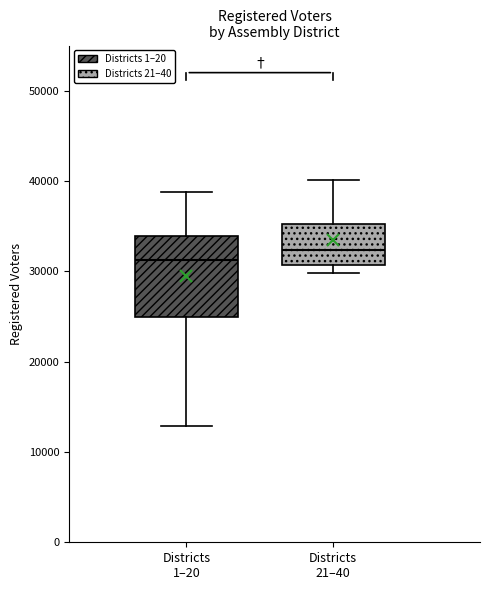

Where does the upper whisker of the box for Districts 21–40 end on the y-axis? The values are not printed on the chart, so give them approximately, as read against the axis.

40000